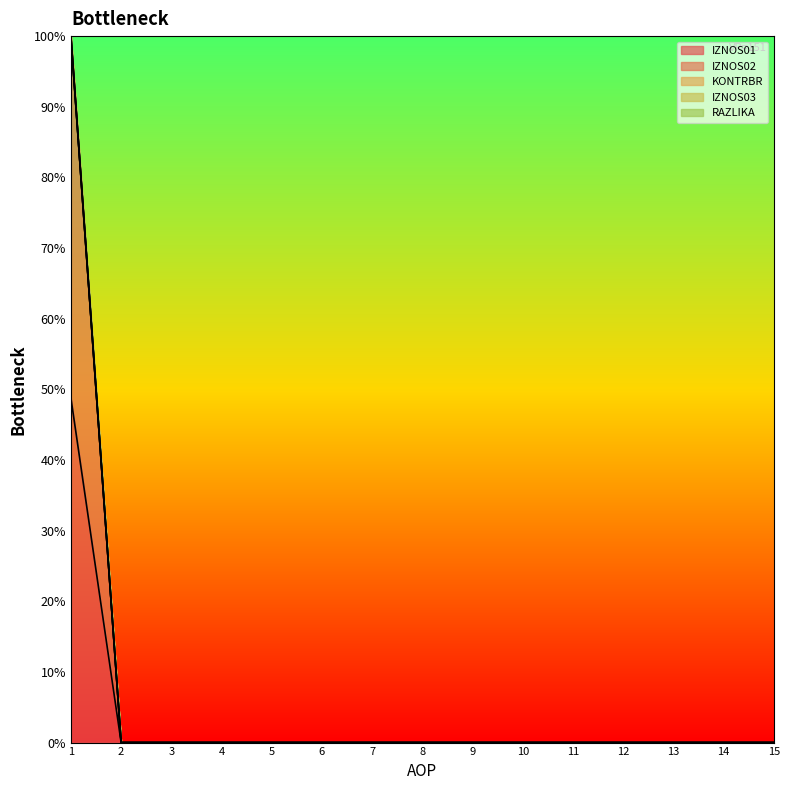

Reading right to left, transcribe all the data shown in this chart.

IZNOS01: 15=0.0	14=0.0	13=0.0	12=0.0	11=0.0	10=0.0	9=0.0	8=0.0	7=0.0	6=0.0	5=0.0	4=0.0	3=0.0	2=0.0	1=99.8
IZNOS02: 15=0.0	14=0.0	13=0.0	12=0.0	11=0.0	10=0.0	9=0.0	8=0.0	7=0.0	6=0.0	5=0.0	4=0.0	3=0.0	2=0.0	1=48.8
KONTRBR: 15=0.0	14=0.0	13=0.0	12=0.0	11=0.0	10=0.0	9=0.0	8=0.0	7=0.0	6=0.0	5=0.0	4=0.0	3=0.0	2=0.0	1=100.0
RAZLIKA: 15=0.0	14=0.0	13=0.0	12=0.0	11=0.0	10=0.0	9=0.0	8=0.0	7=0.0	6=0.0	5=0.0	4=0.0	3=0.0	2=0.0	1=100.0